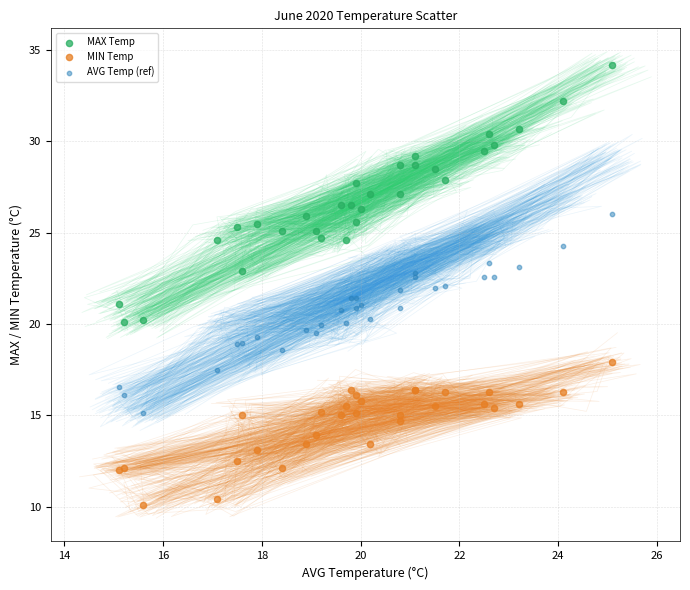

Which series contains the lowest Y value?

MIN Temp